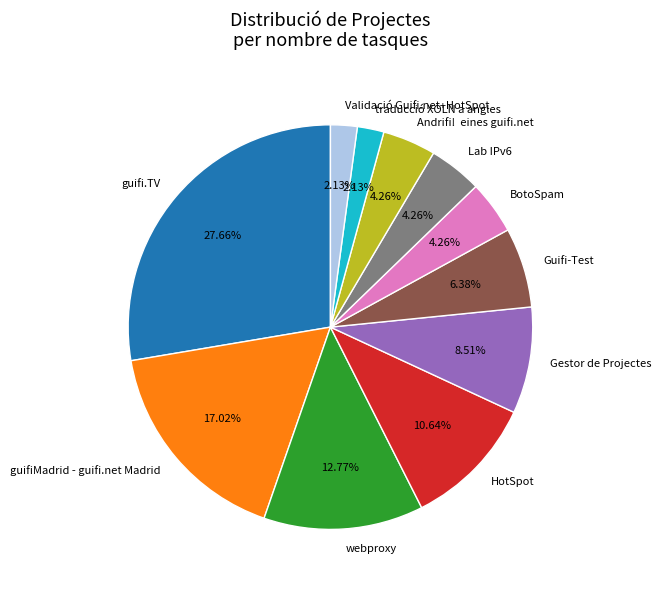

To the nearest percent, what is the difference between the Gestor de Projectes and Guifi-Test slice percentages?

2%